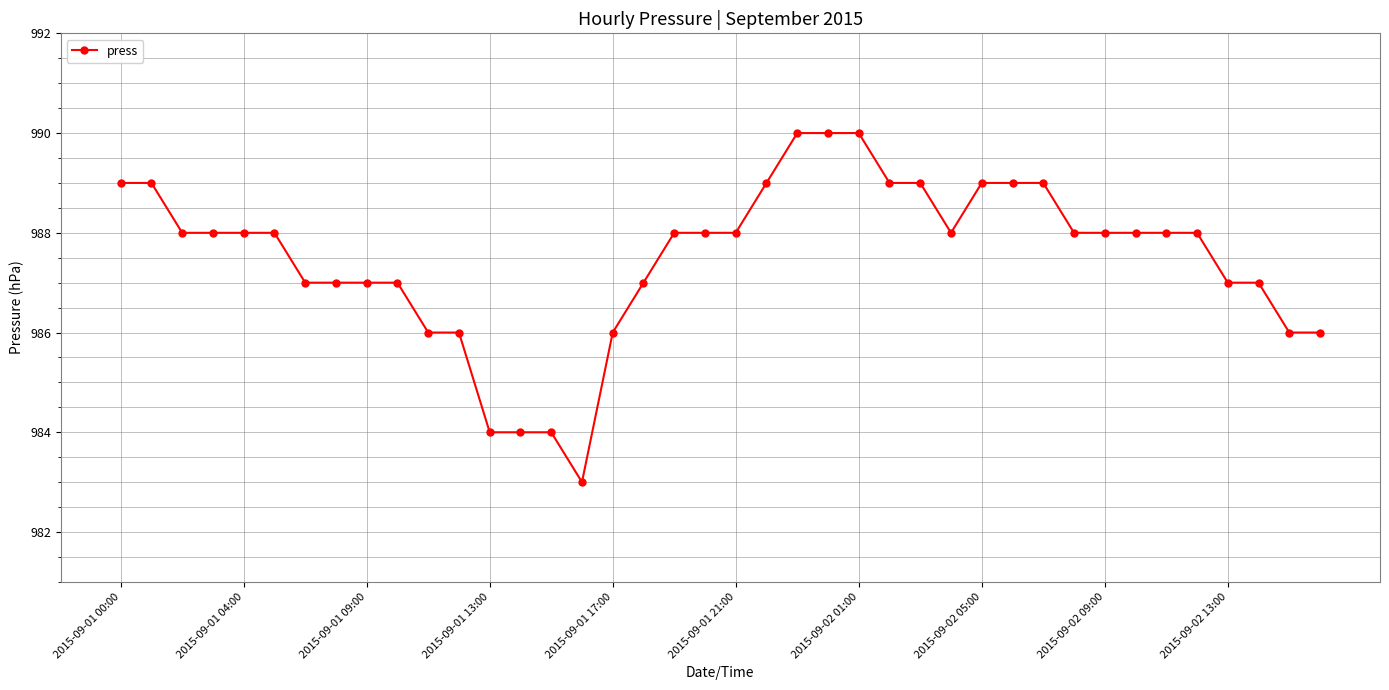

What is the greatest value displayed?

990